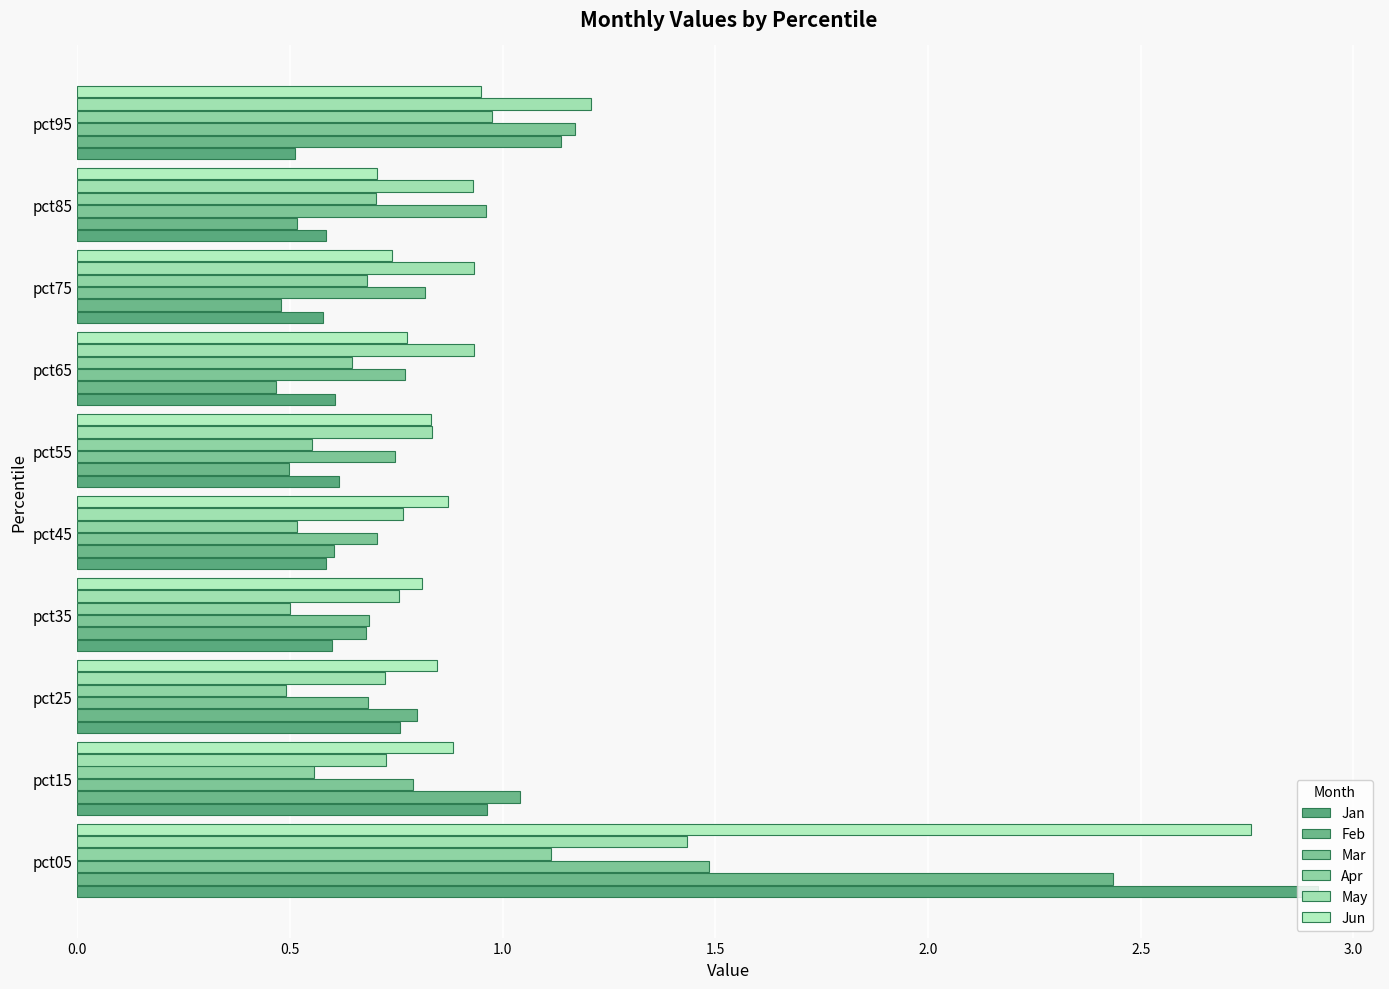

Which series has the largest total across all categories?

Jun